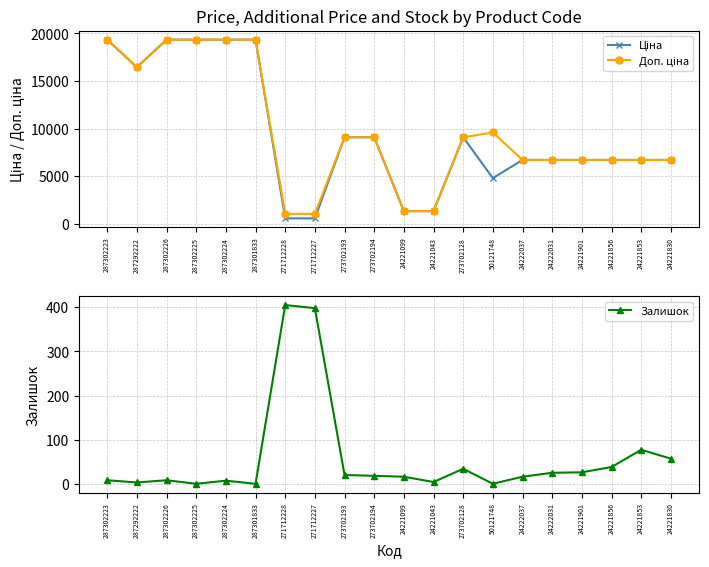

How many lines are shown in the chart?

3